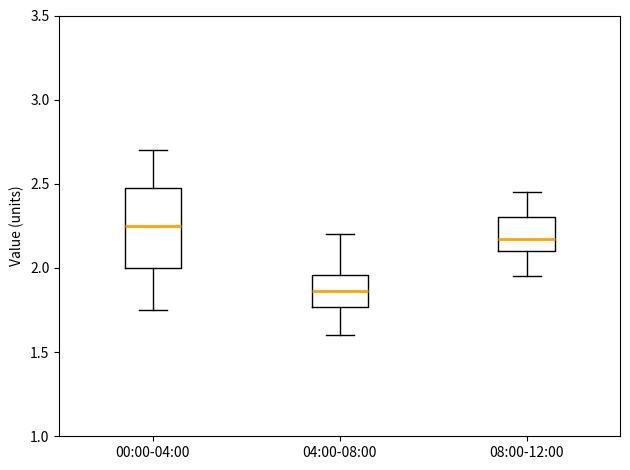

Where is the upper edge of the box for 00:00-04:00 on the y-axis? The values are not printed on the chart, so give them approximately, as read against the axis.

2.50